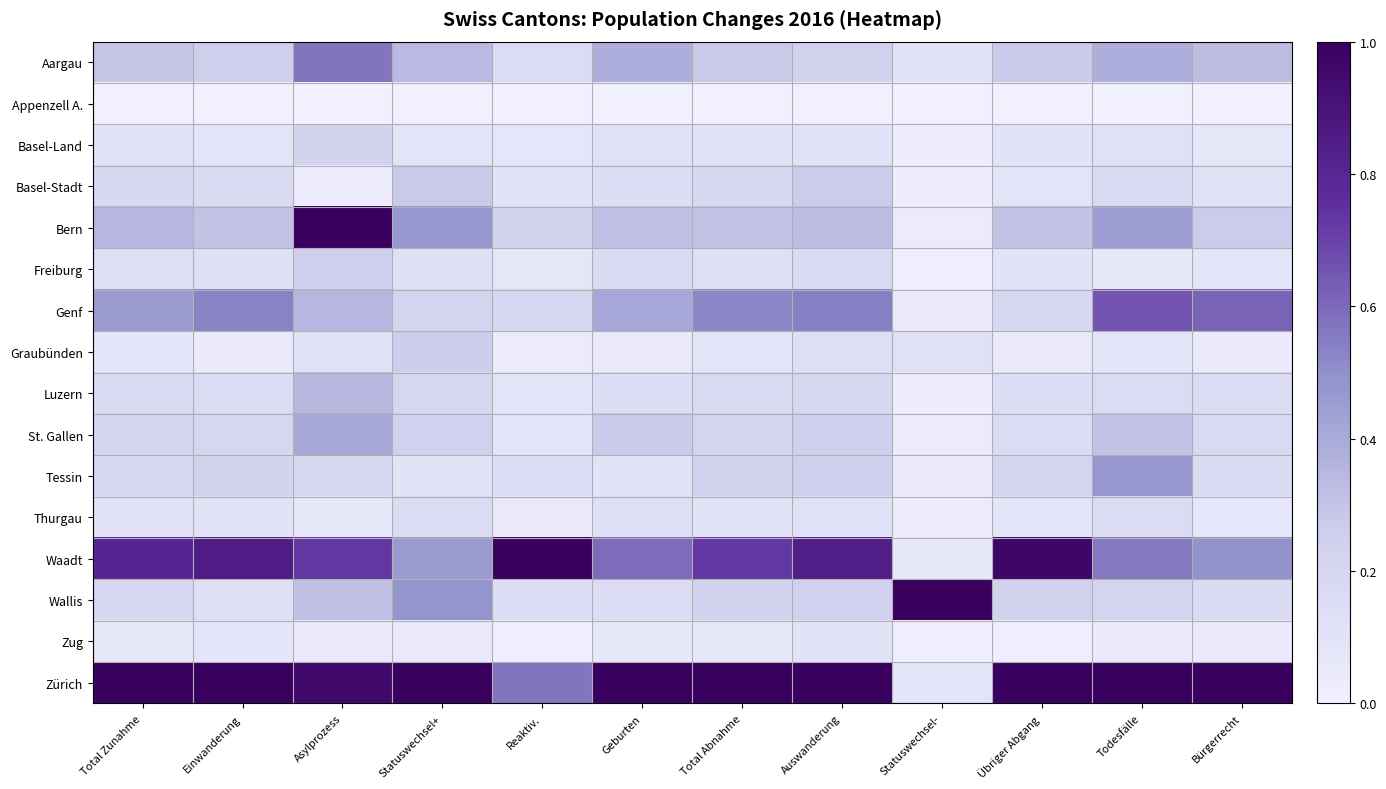

At how many categories does at least one series exceed 0?

12